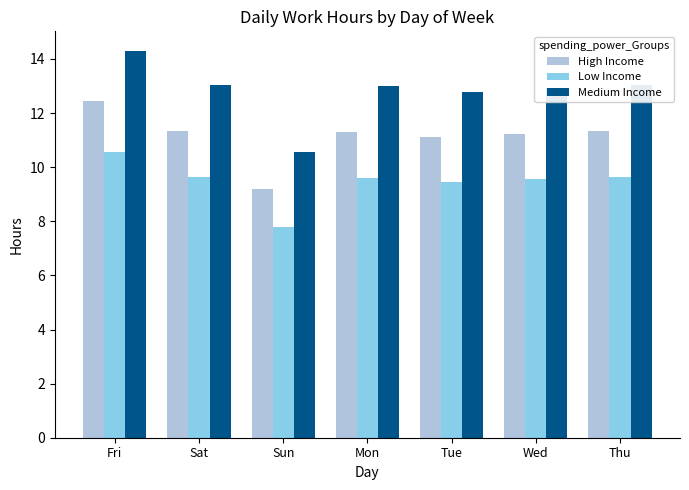

True or false: Low Income has a value of 13.8 at Mon.

False